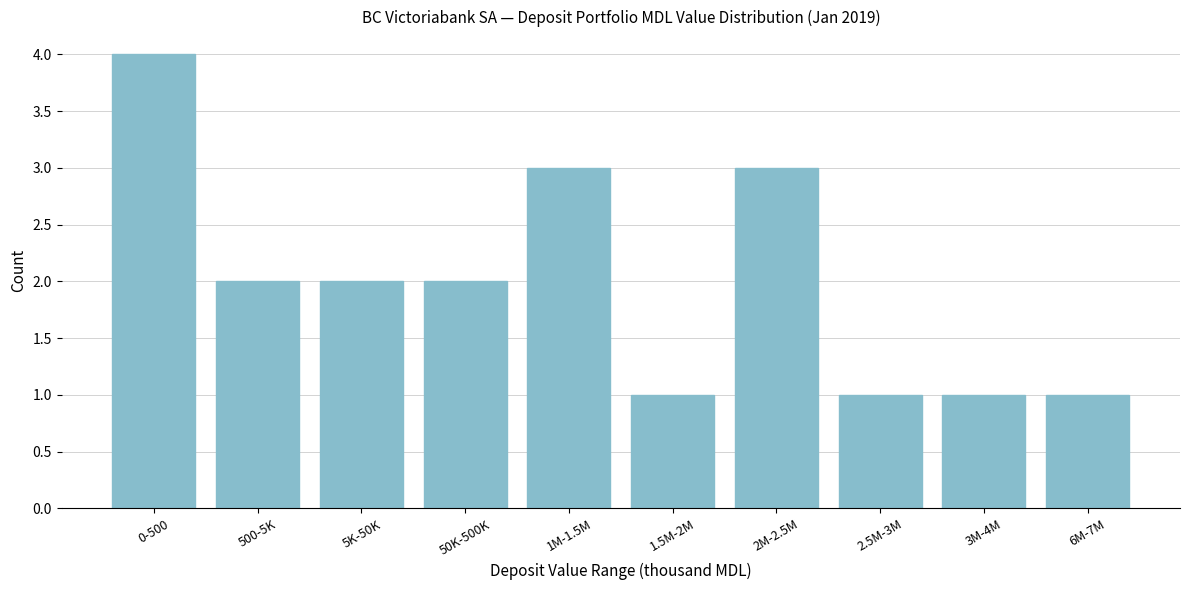

Reading left to right, transcribe all the data shown in this chart.

4	2	2	2	3	1	3	1	1	1